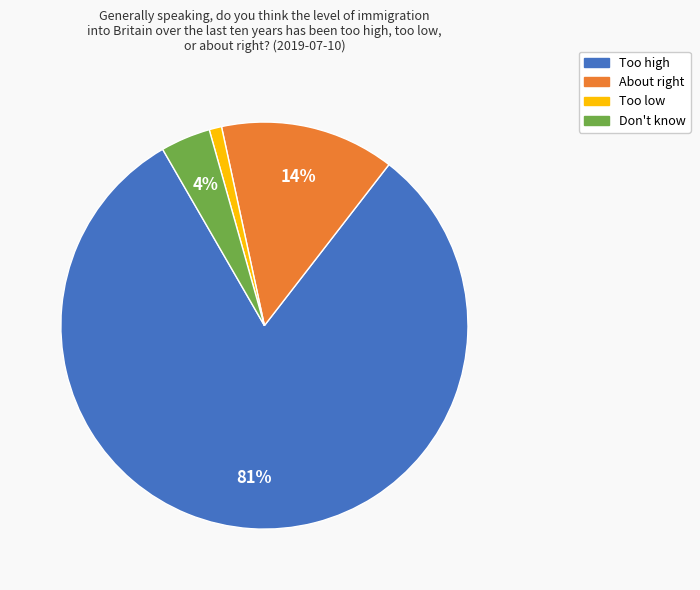

How many segments does this pie chart have?

4